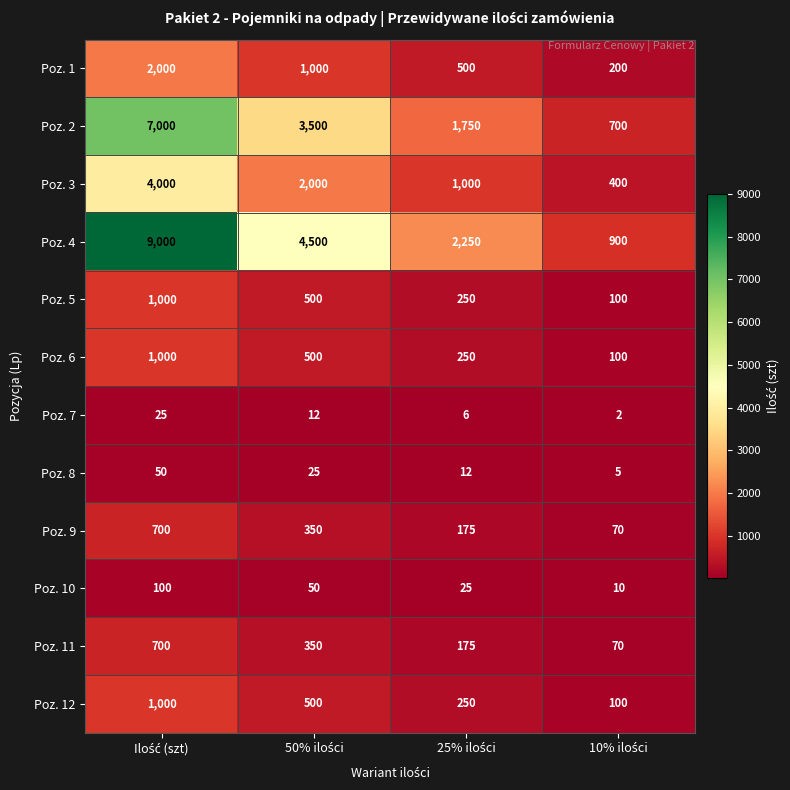

What is the highest value of the Poz. 4 series?

9000